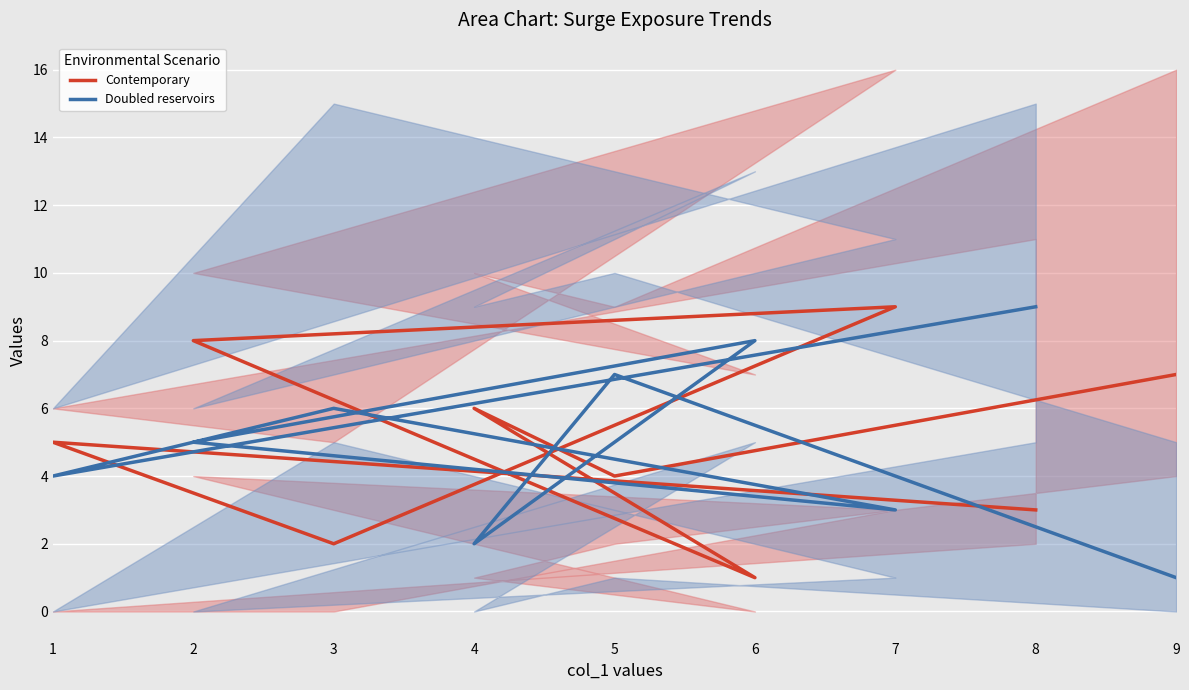

Count the Doubled reservoirs values in the range 3 to 7.

5